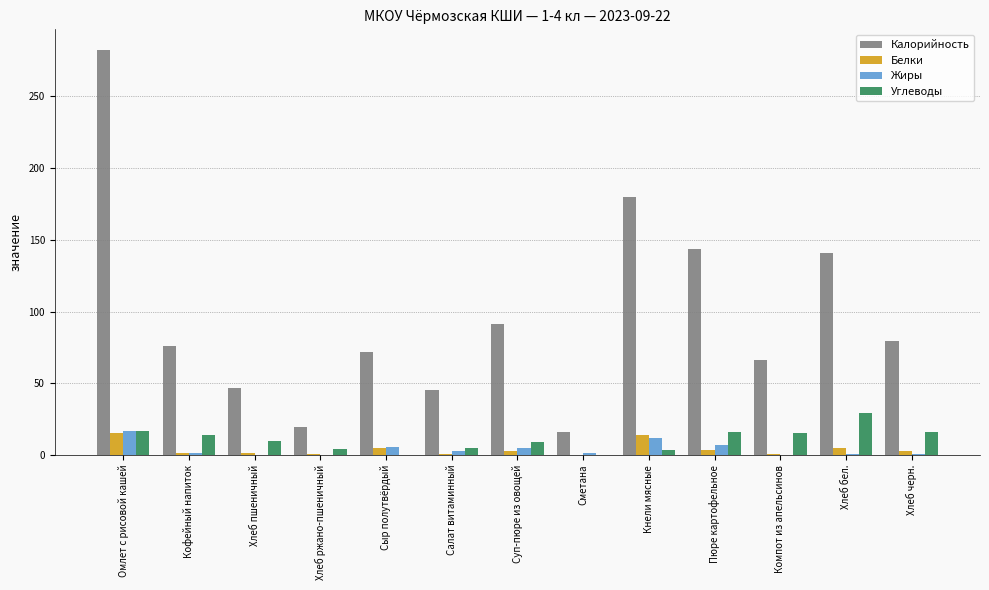

Which series has the widest spread of values?

Калорийность